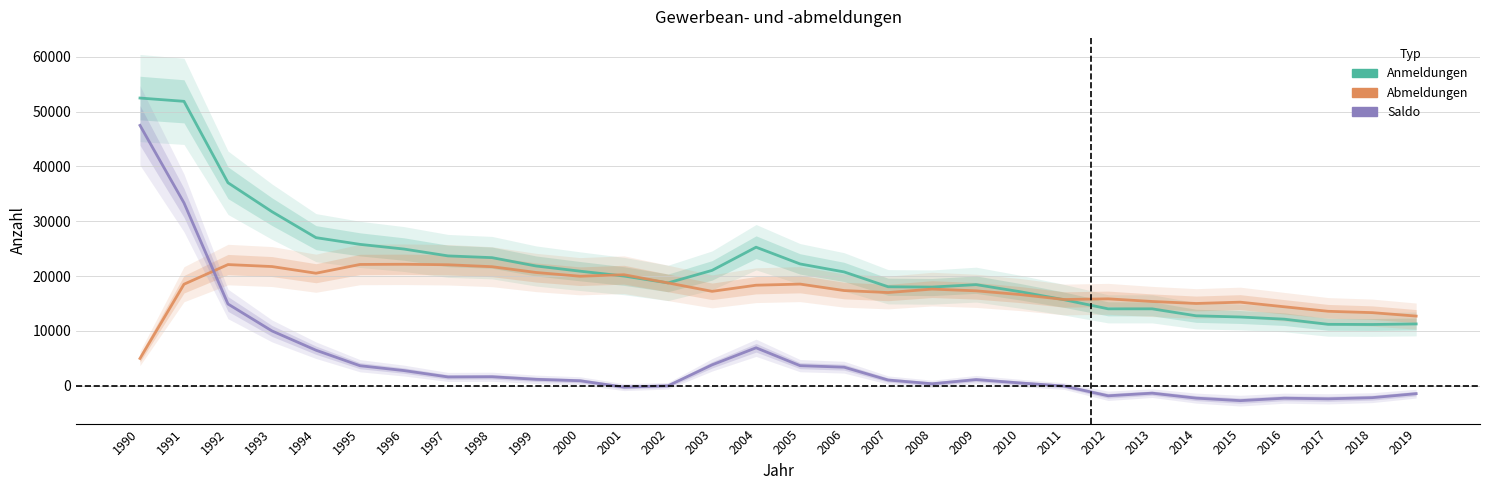

True or false: Abmeldungen has a value of 21721 at 1998.

True